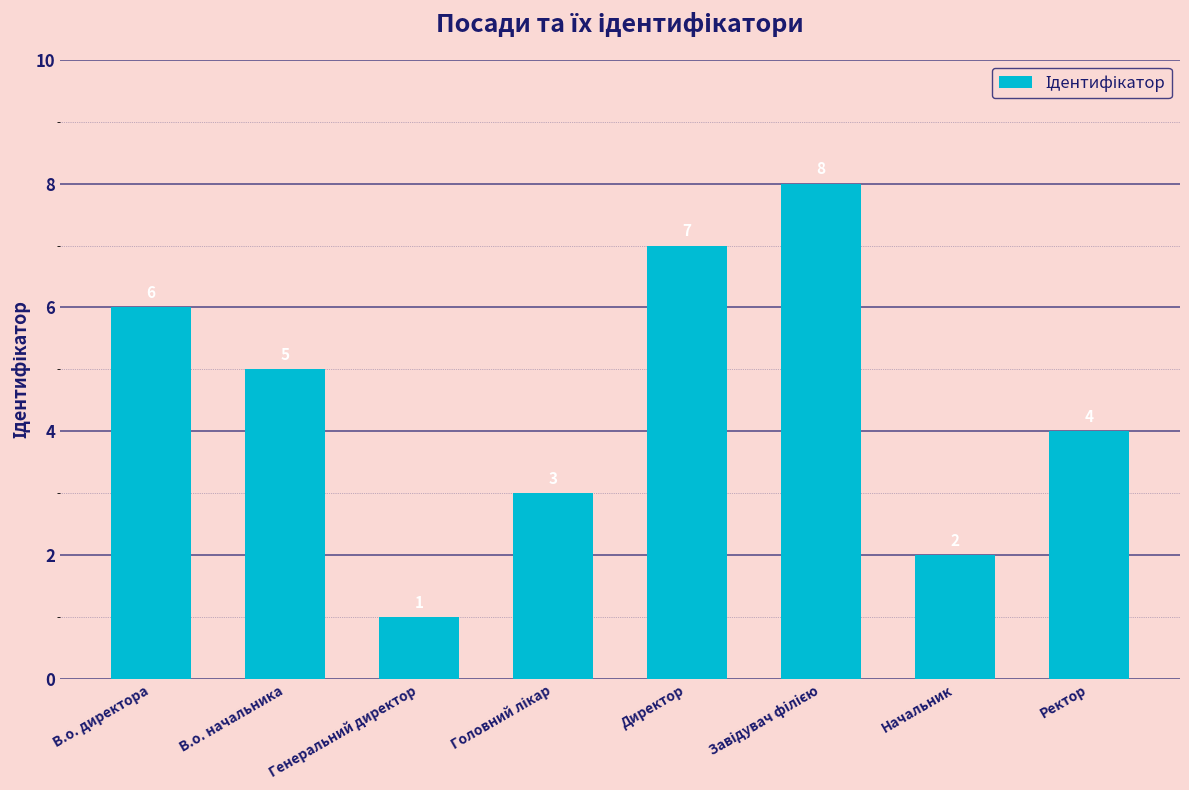

Count the values in the range 3 to 7.

5